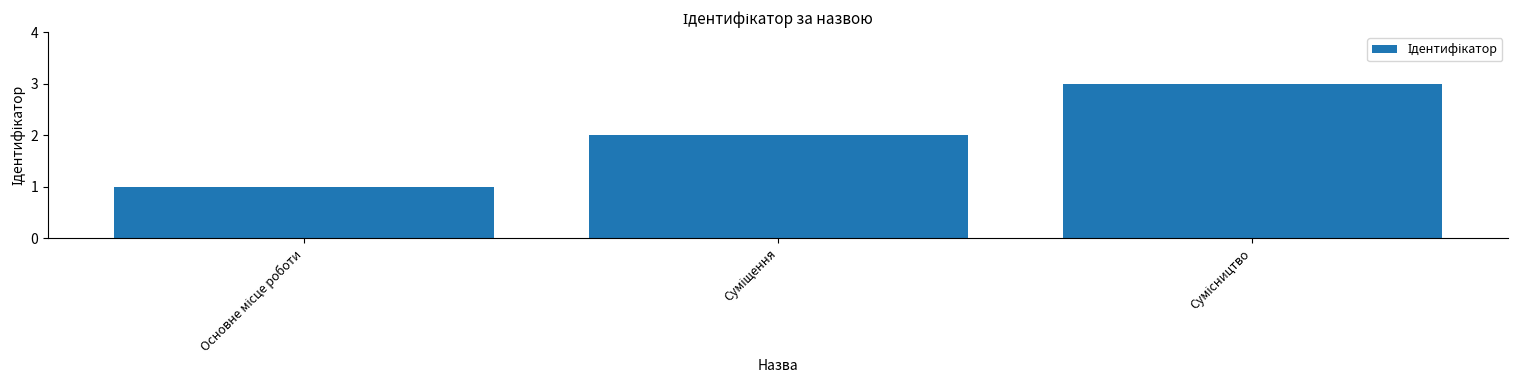

What is the sum of all values?

6